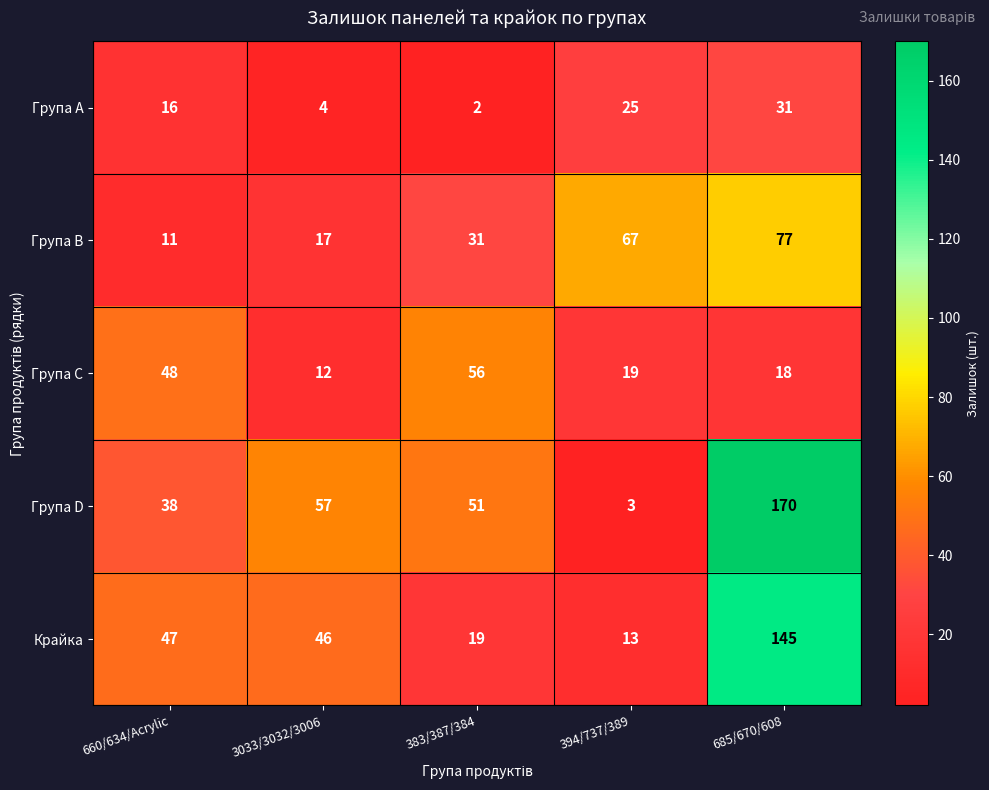

Which series has the largest total across all categories?

Група D